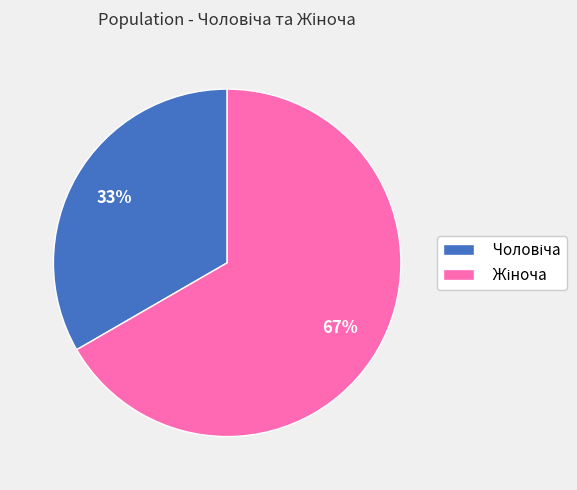

Is there any slice that represents more than half of the pie?

Yes